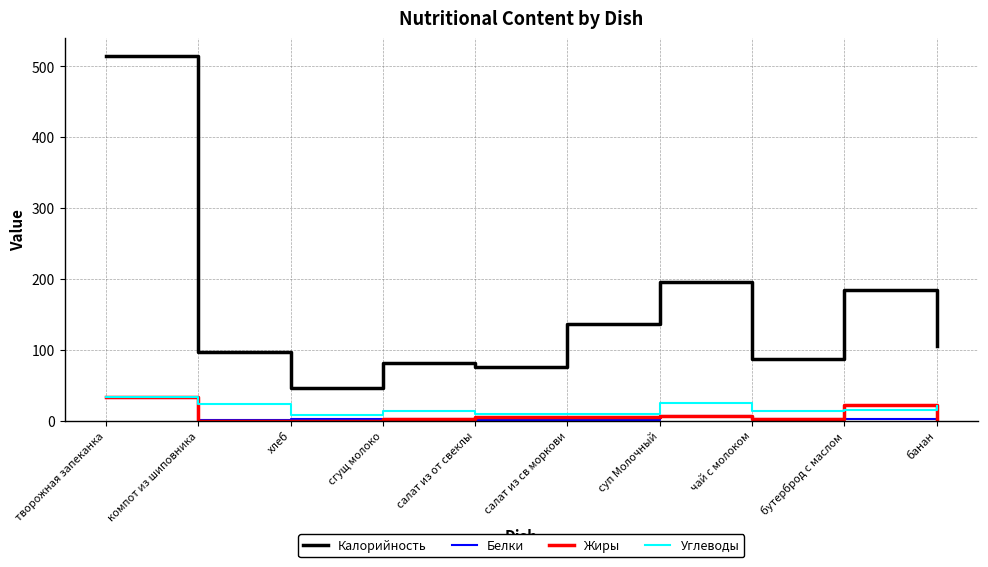

Is it true that Калорийность equals 514.0 at творожная запеканка?

True